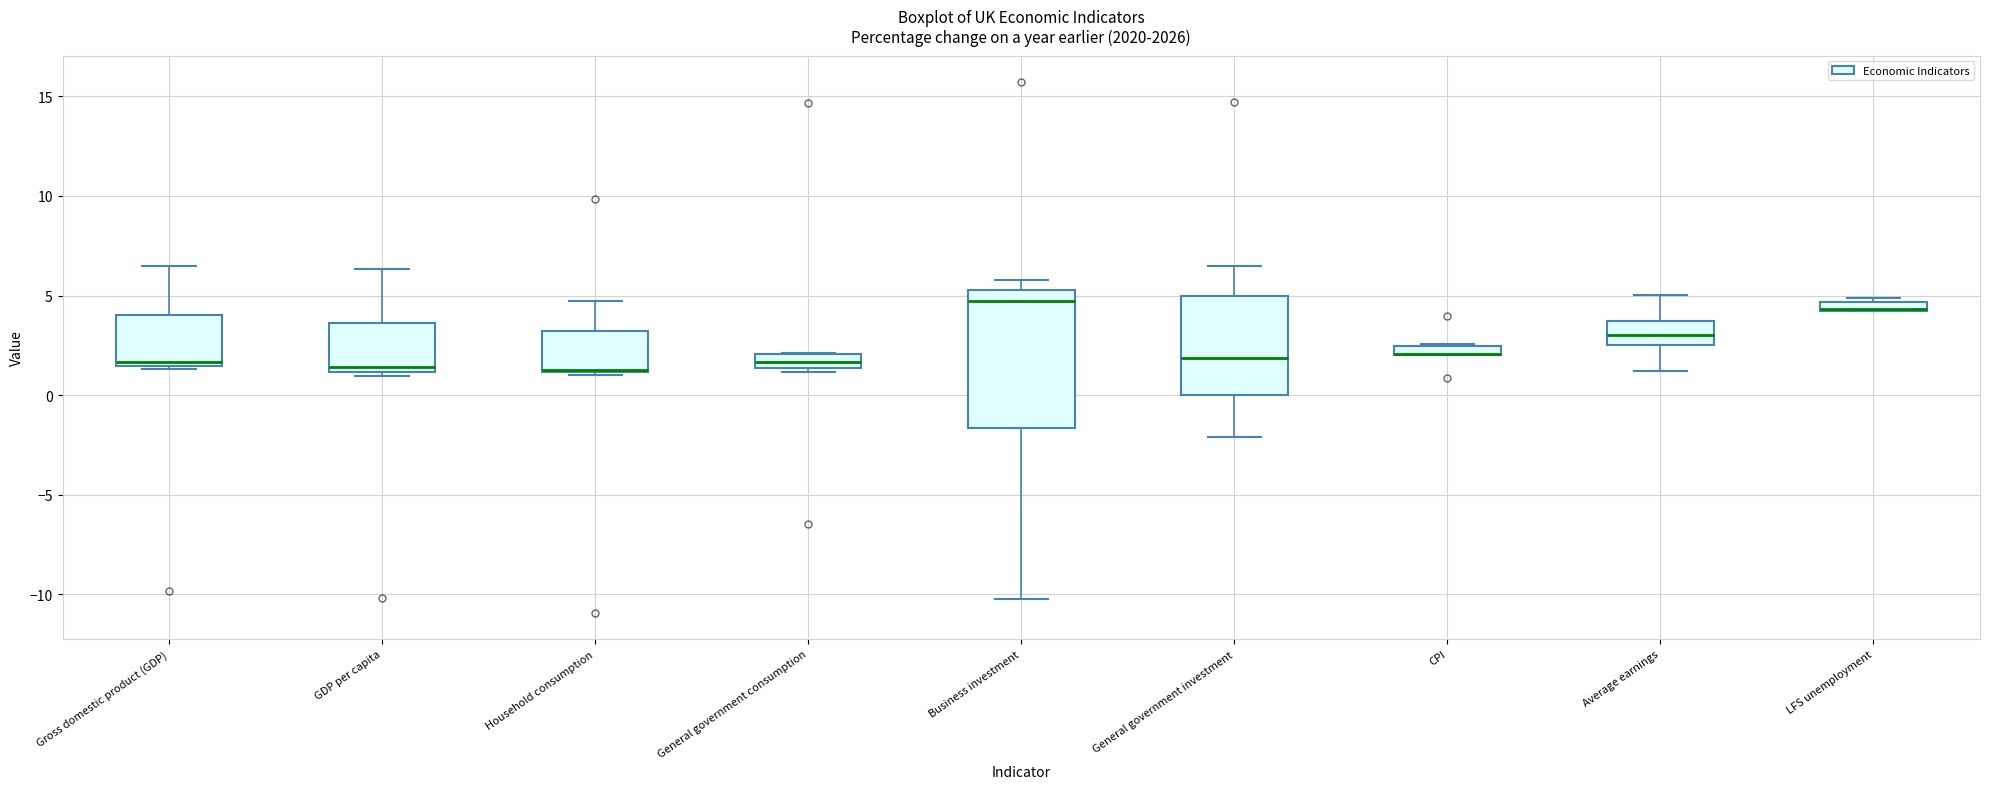

Where is the upper edge of the box for CPI on the y-axis? The values are not printed on the chart, so give them approximately, as read against the axis.

2.5